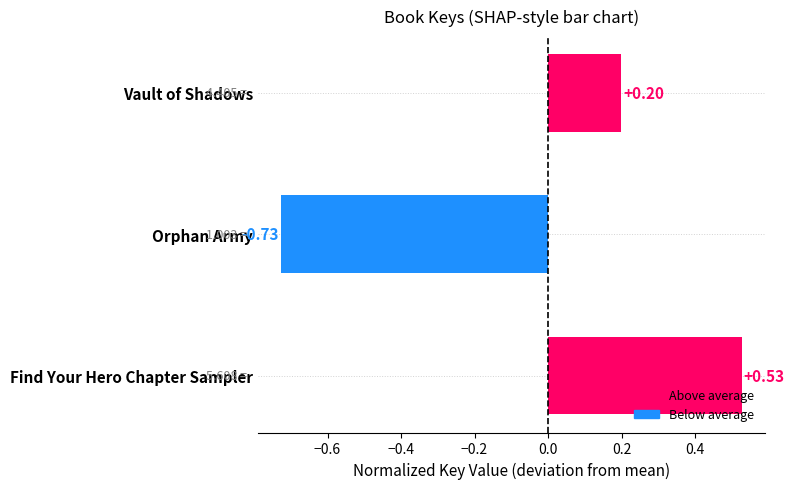

Which has a higher value, Vault of Shadows or Orphan Army?

Vault of Shadows